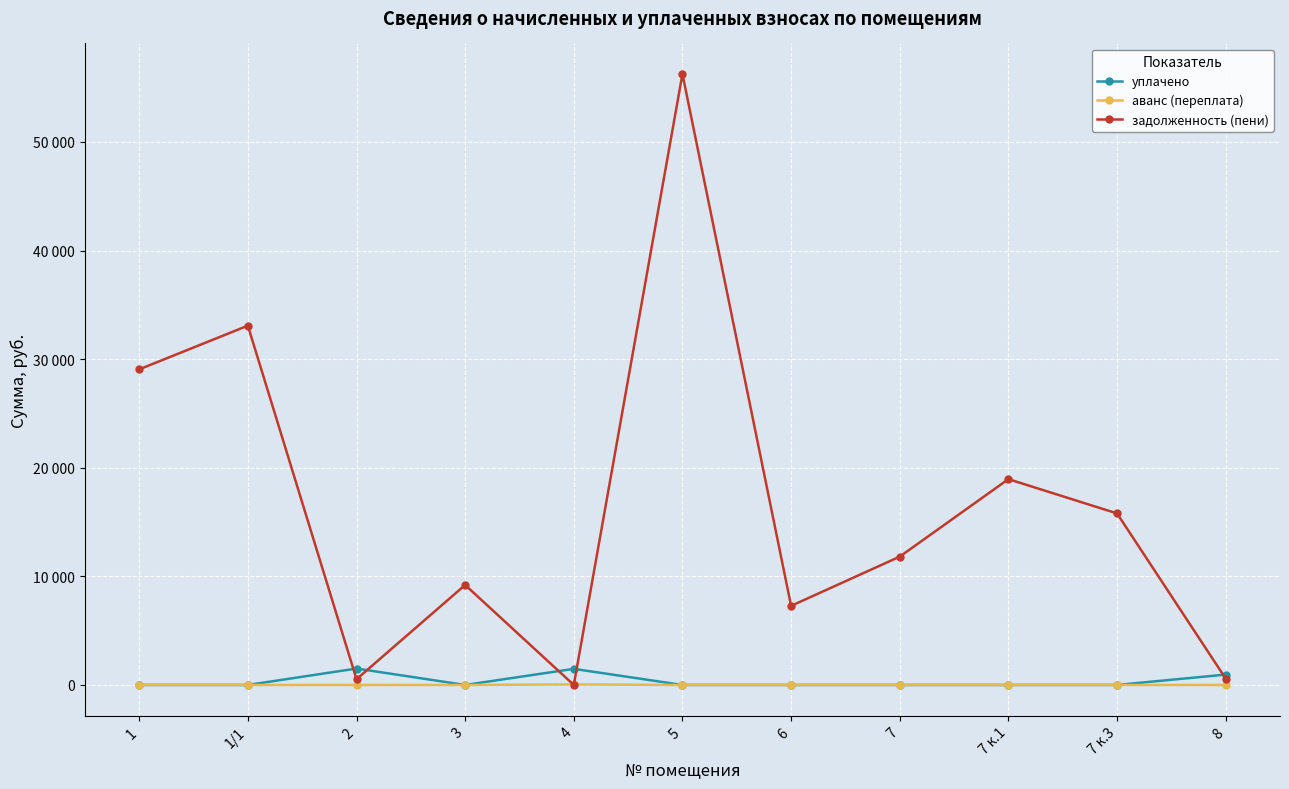

Which category has the highest value in the аванс (переплата) series?

4